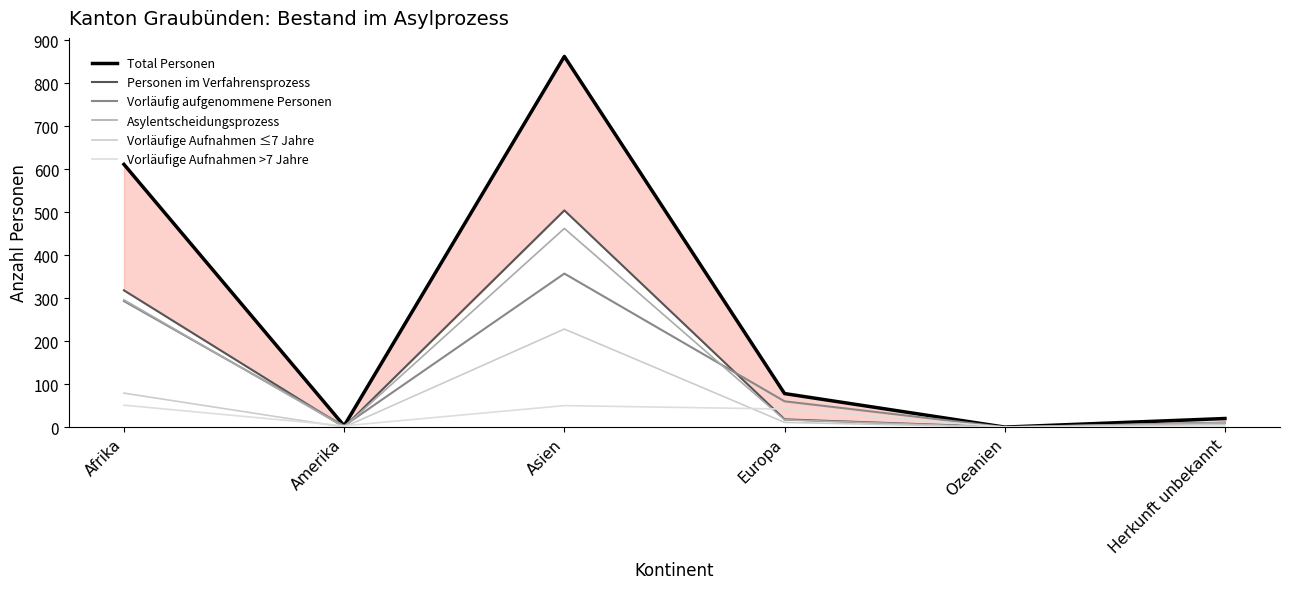

At which category does Vorläufige Aufnahmen >7 Jahre reach its first local peak?

Asien